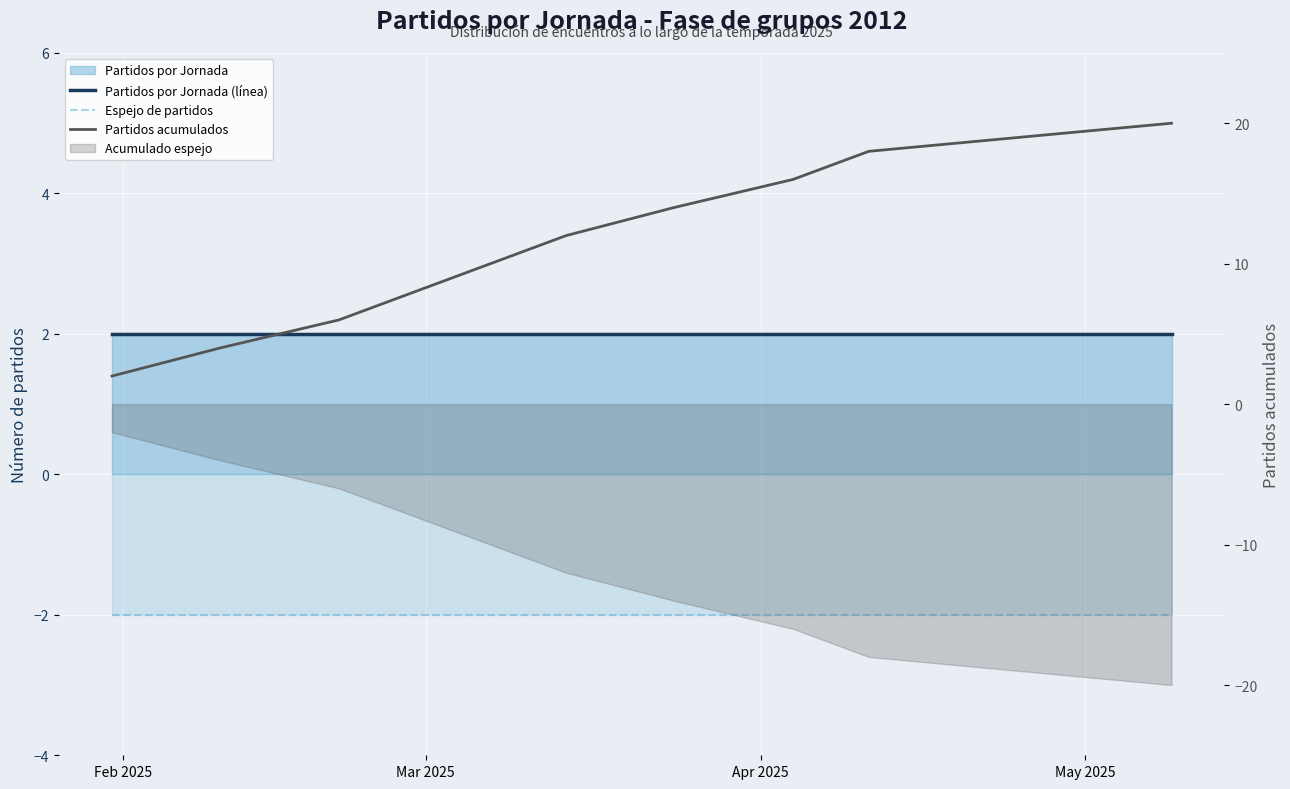

True or false: Partidos acumulados has more than 2 interior local peaks.

False